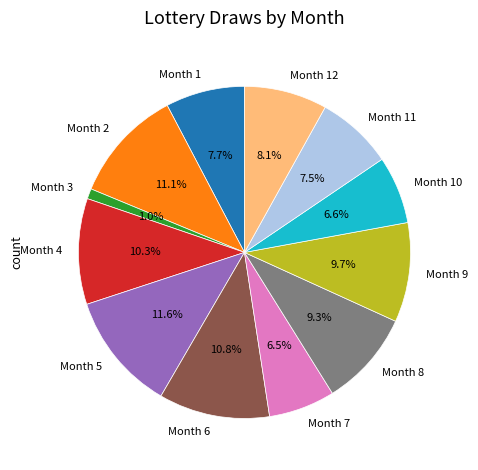

Which slice is the smallest?

Month 3